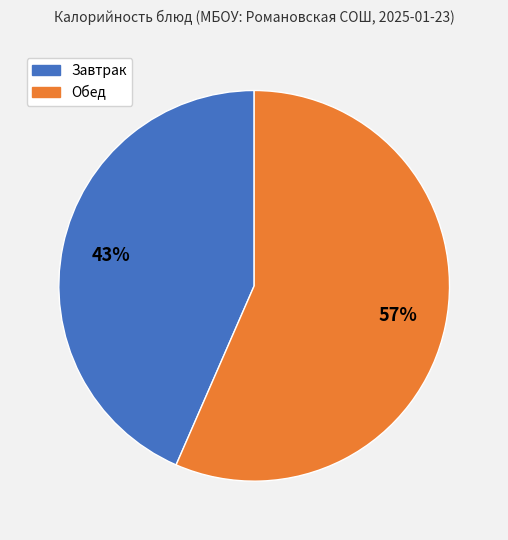

Count the number of slices in the pie.

2